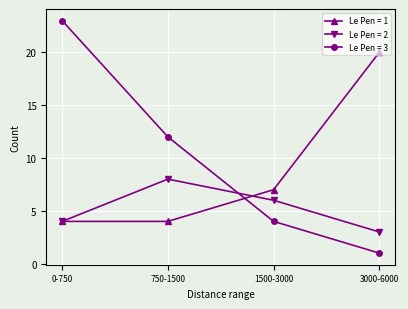

True or false: Le Pen = 1 and Le Pen = 2 cross at least once.

True